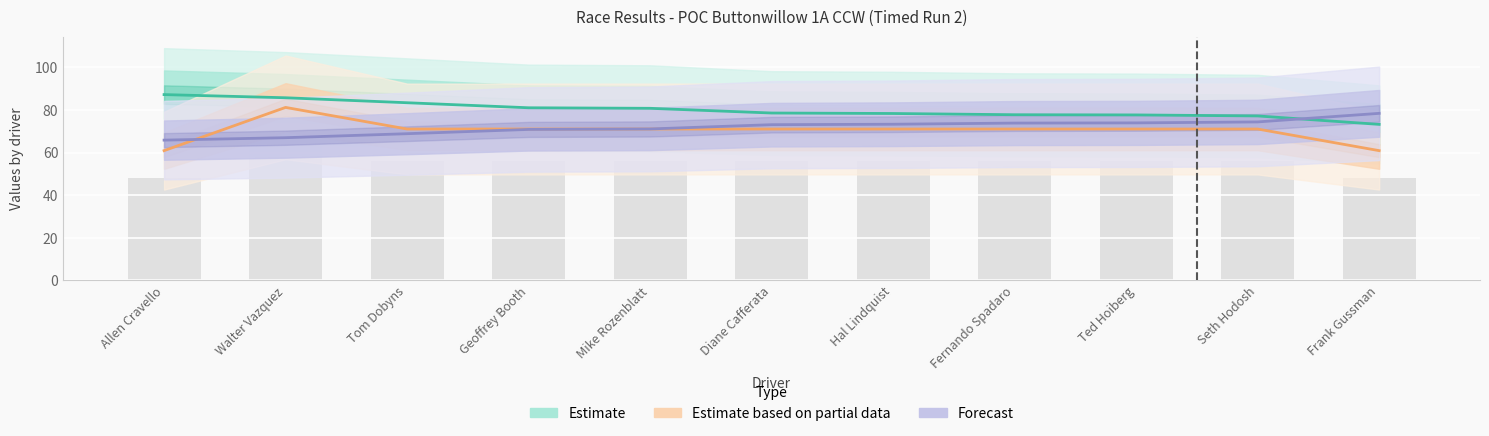

Where does the Total Laps (scaled) series first go above 56?

Walter Vazquez